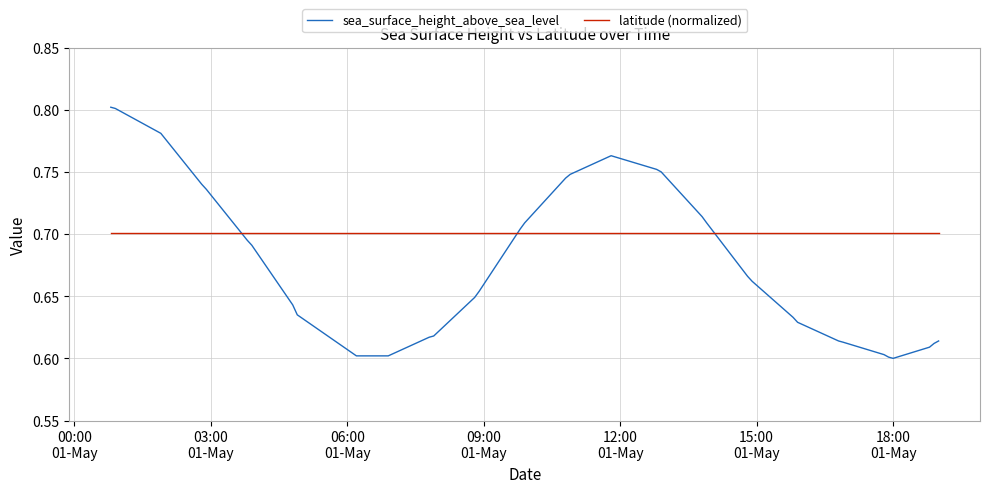

Which series has the widest spread of values?

sea_surface_height_above_sea_level